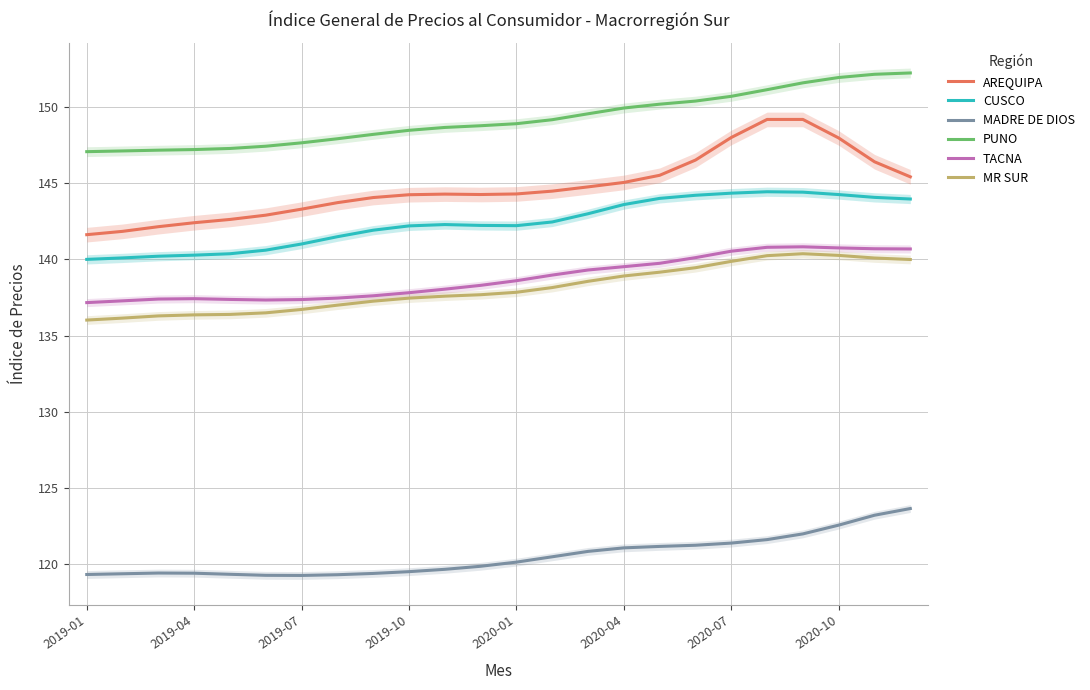

What is the difference between the second highest and minimum values in the MADRE DE DIOS series?

4.0